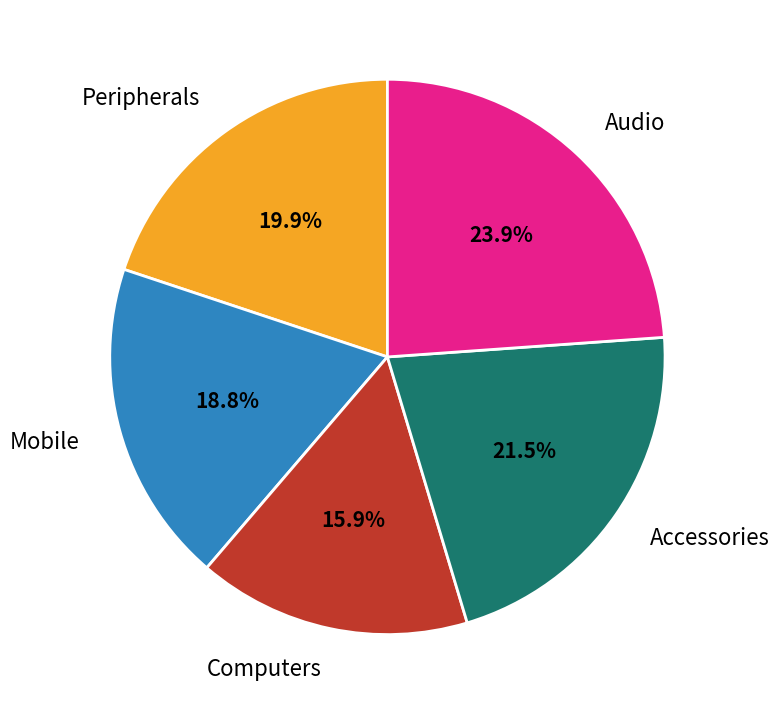

Which category has the biggest portion of the pie?

Audio